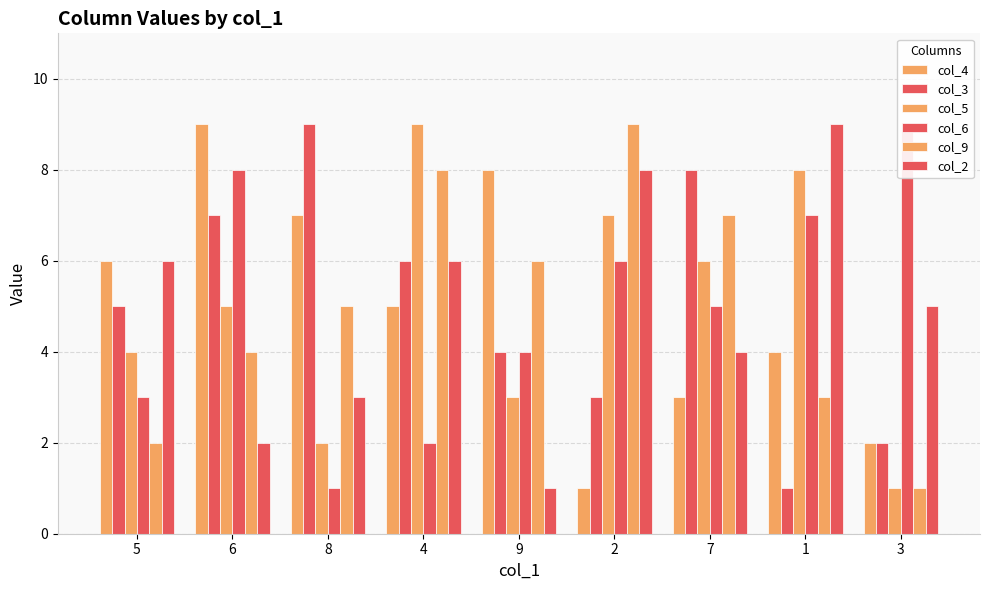

What is the difference between the maximum and second lowest values in the col_4 series?

7